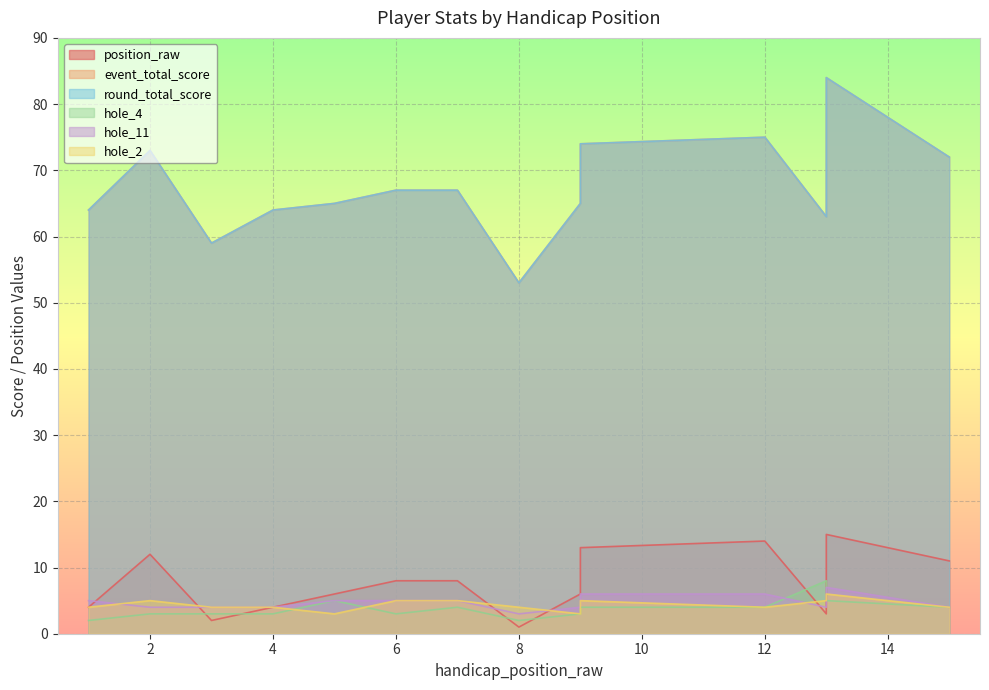

Reading left to right, transcribe all the data shown in this chart.

position_raw: 4	12	2	4	6	8	8	1	6	8	13	14	3	15	11
event_total_score: 64	73	59	64	65	67	67	53	65	67	74	75	63	84	72
round_total_score: 64	73	59	64	65	67	67	53	65	67	74	75	63	84	72
hole_4: 2	3	3	3	5	3	4	2	3	3	4	4	8	5	4
hole_11: 5	4	4	4	5	5	5	3	4	4	6	6	4	7	4
hole_2: 4	5	4	4	3	5	5	4	3	4	5	4	5	6	4